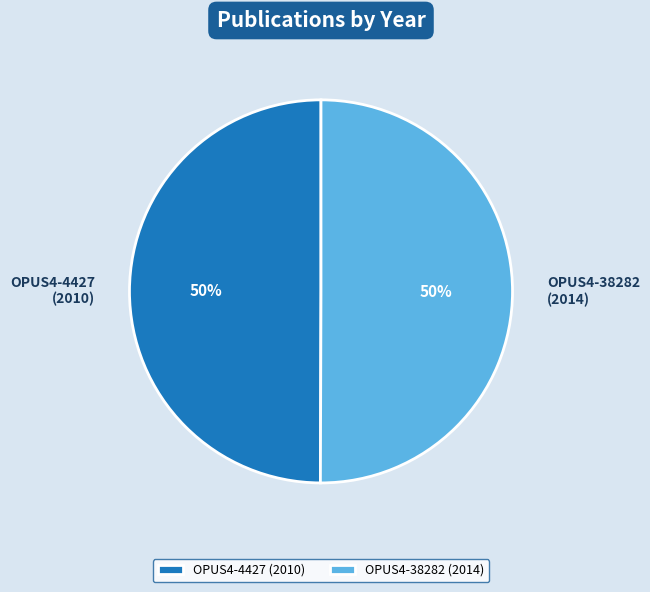

What is the ratio of the value at OPUS4-38282 to the value at OPUS4-4427?

1.0